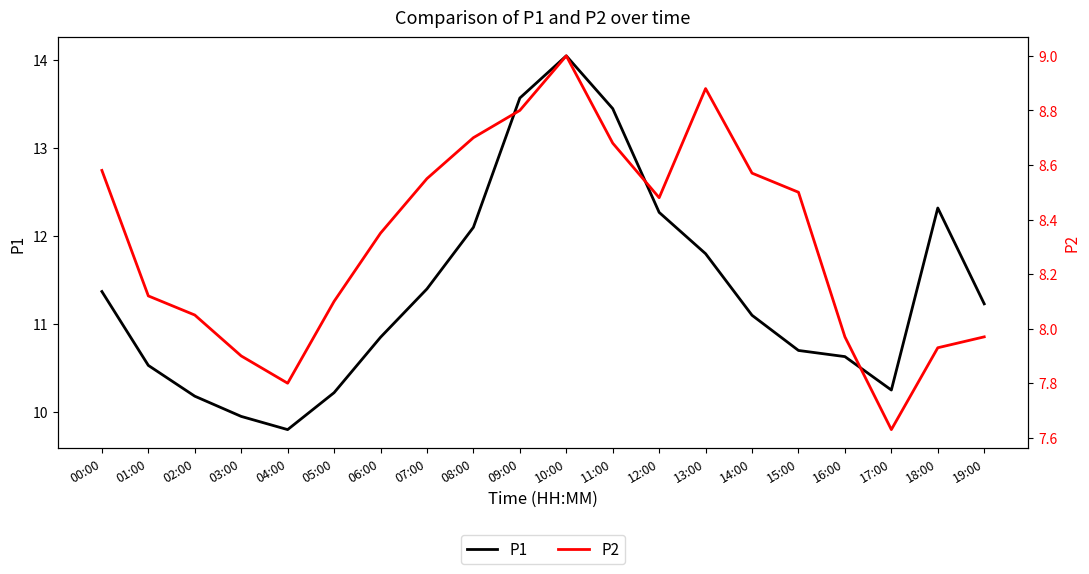

How many lines are shown in the chart?

2